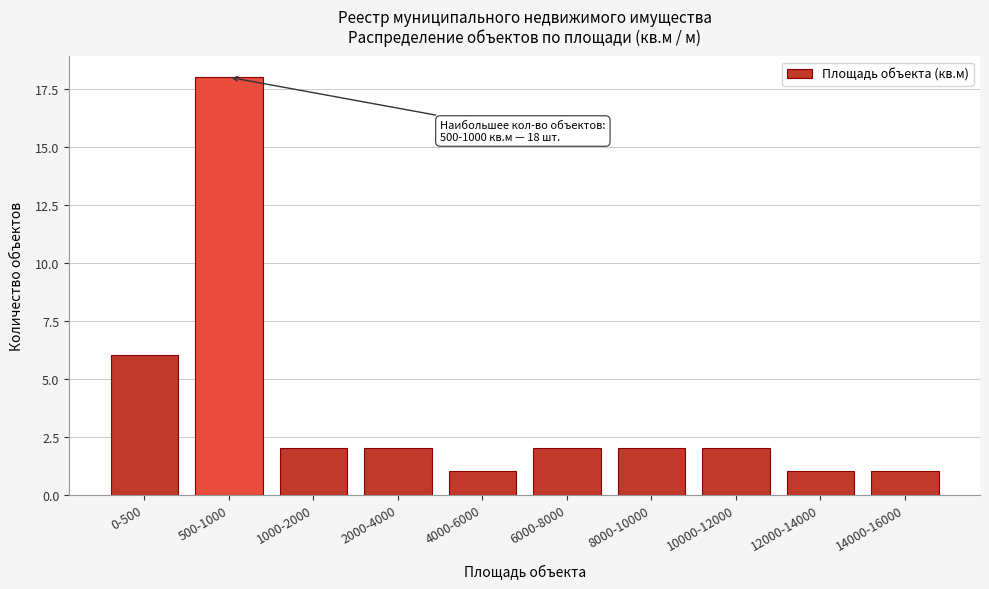

Reading left to right, transcribe all the data shown in this chart.

6	18	2	2	1	2	2	2	1	1